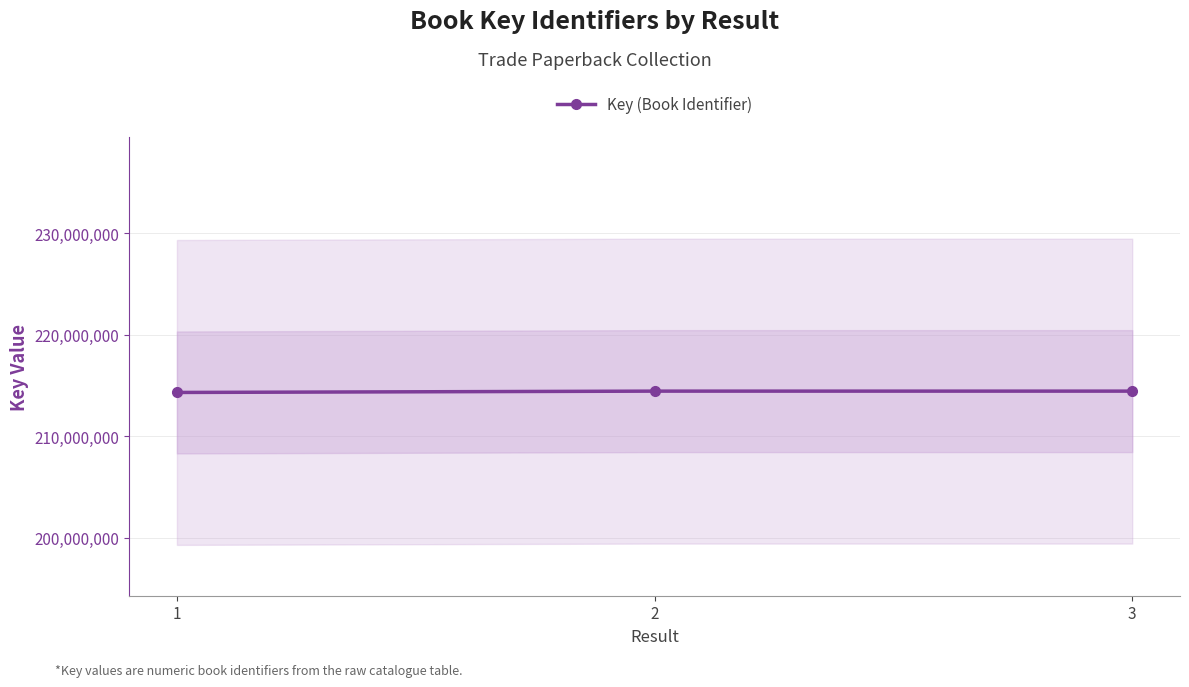

Reading right to left, extract all data points from this chart.

3=214439916	2=214439770	1=214309345